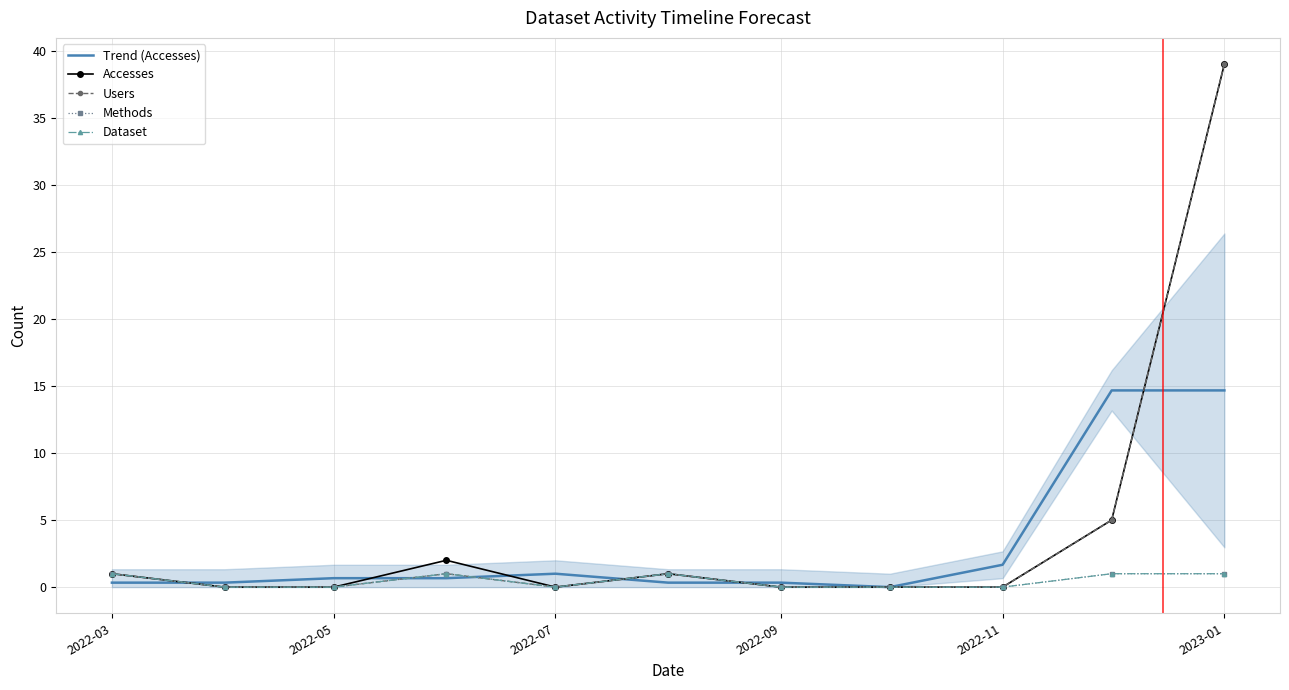

In Methods, how many points are higher than both neighbors (excluding endpoints)?

2